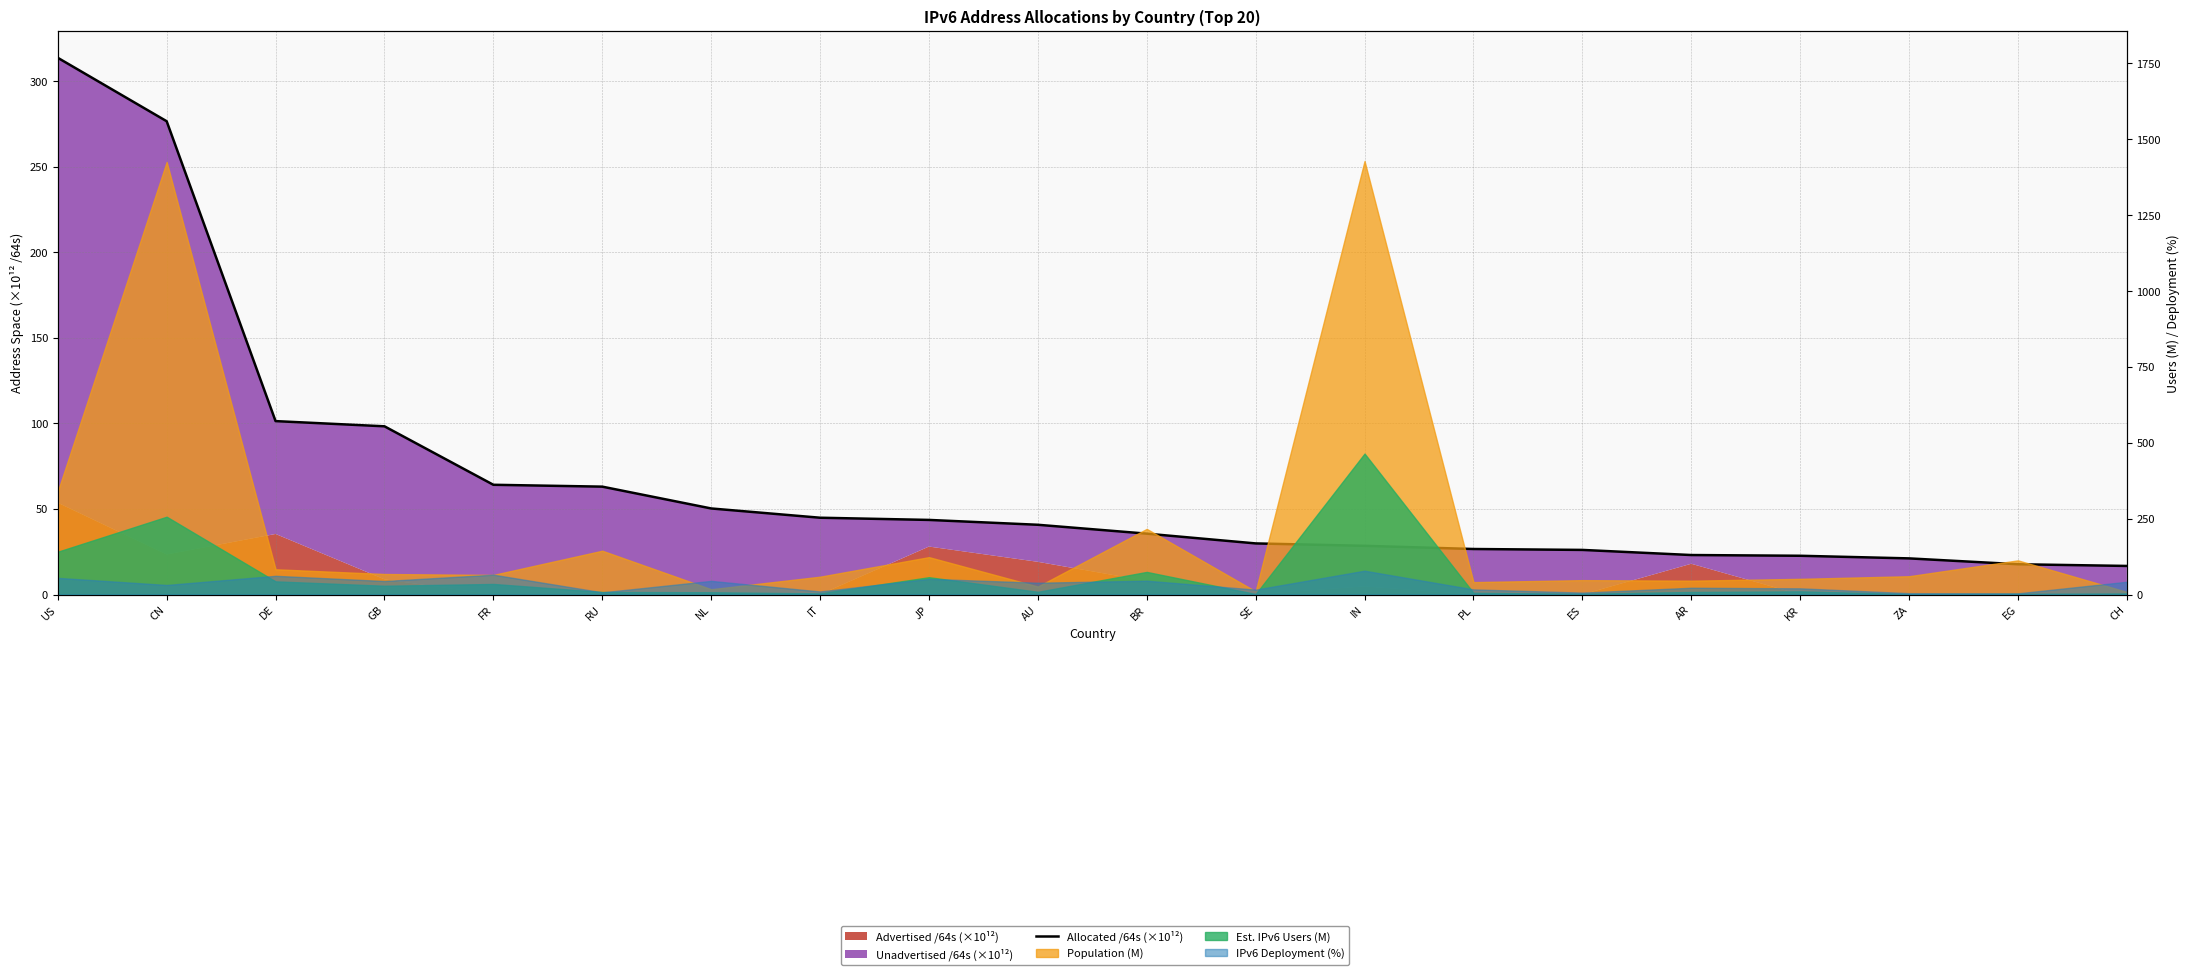

List the labels in order of value, smallest first.

CH, EG, ZA, KR, AR, ES, PL, IN, SE, BR, AU, JP, IT, NL, RU, FR, GB, DE, CN, US